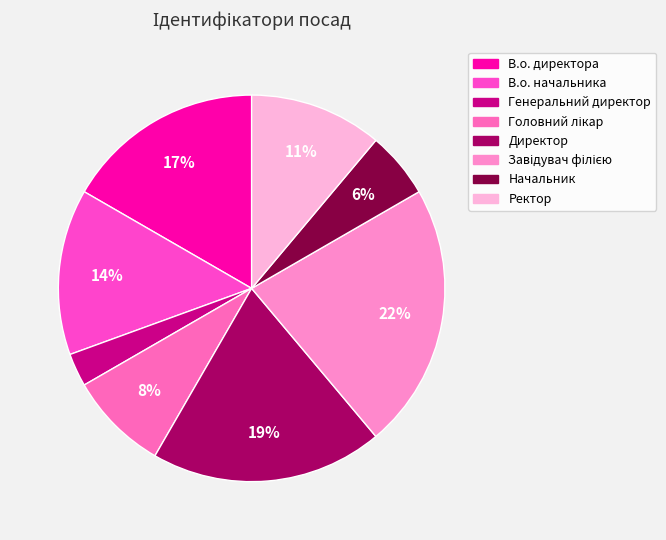

What percentage is the Начальник slice, to the nearest percent?

6%